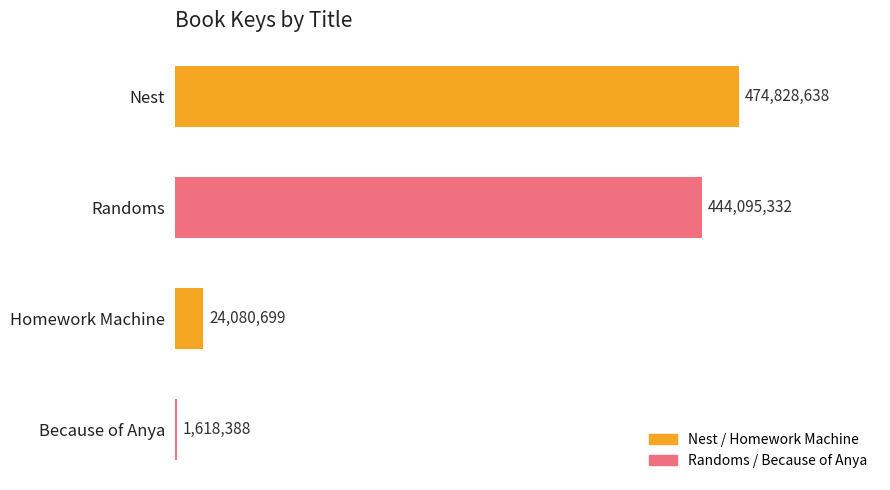

Rank the categories by value from highest to lowest.

Nest, Randoms, Homework Machine, Because of Anya